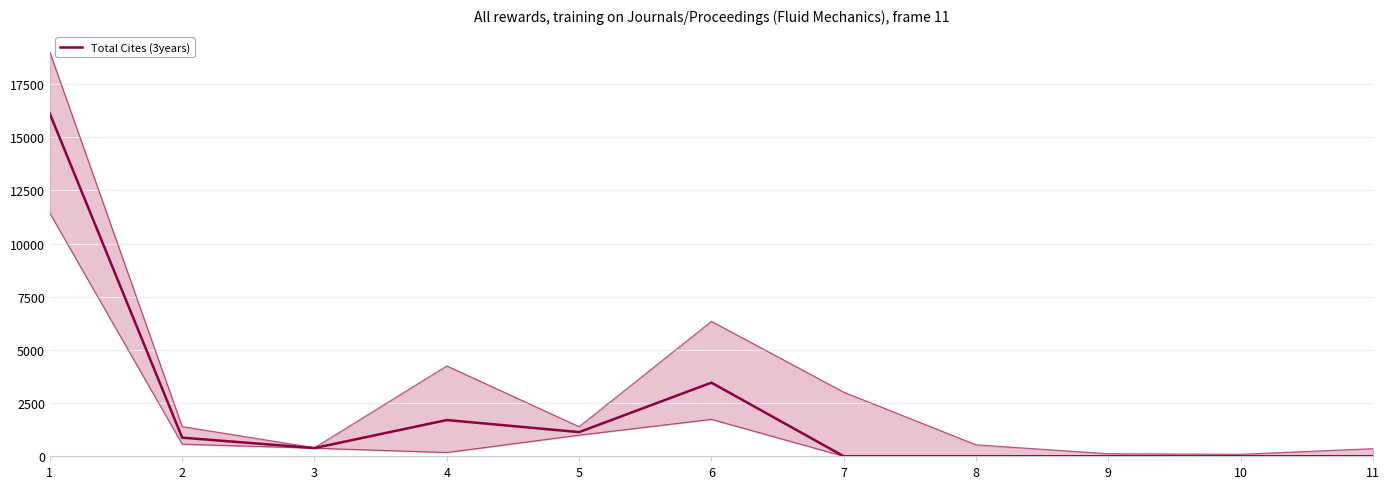

At which label is the value closest to 8054?

6